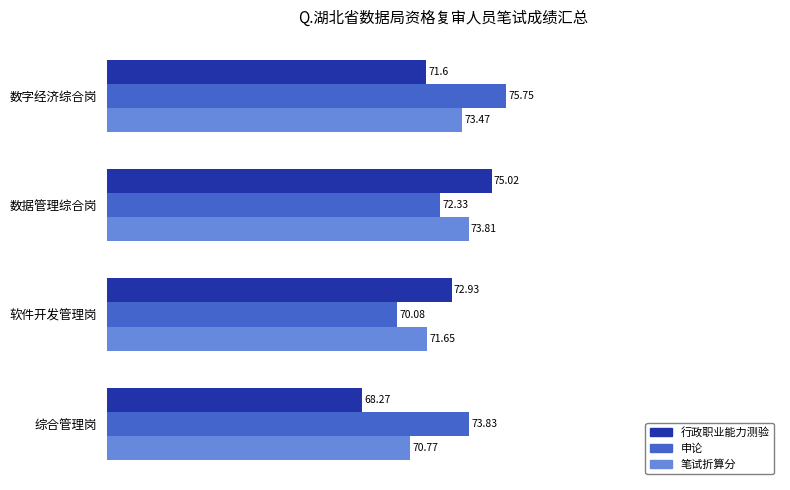

At how many categories does at least one series exceed 71?

4